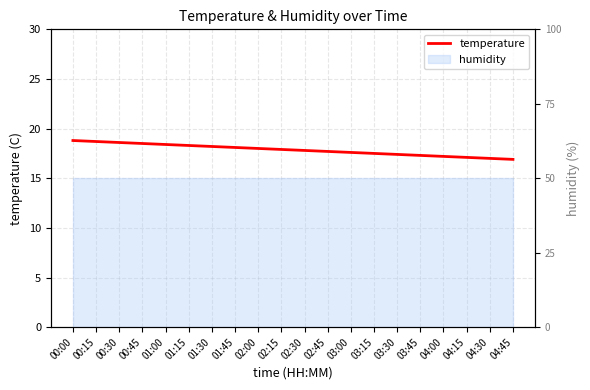

What is the sum of the values at 03:00 and 00:00?

36.4